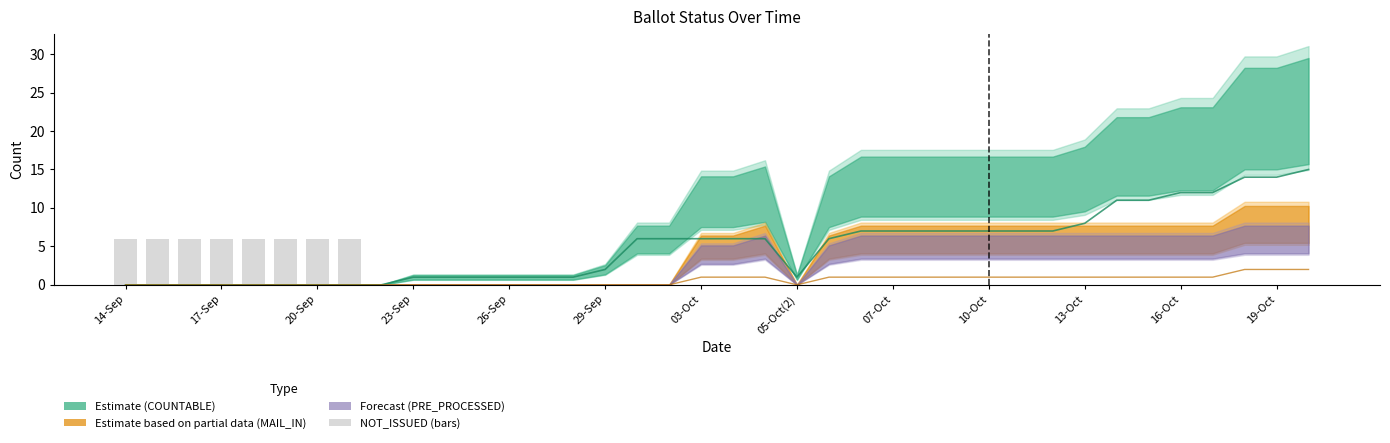

What is the label of the 18th bar from the left?

17